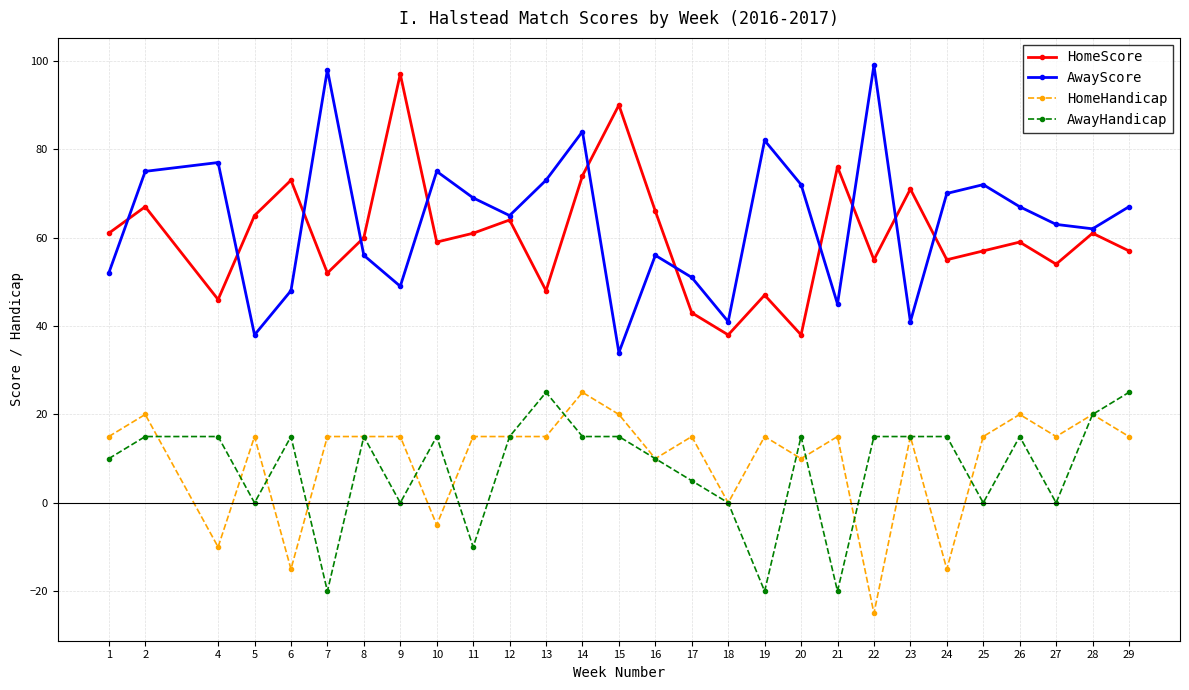

Reading left to right, transcribe all the data shown in this chart.

HomeScore: 61	67	46	65	73	52	60	97	59	61	64	48	74	90	66	43	38	47	38	76	55	71	55	57	59	54	61	57
AwayScore: 52	75	77	38	48	98	56	49	75	69	65	73	84	34	56	51	41	82	72	45	99	41	70	72	67	63	62	67
HomeHandicap: 15	20	-10	15	-15	15	15	15	-5	15	15	15	25	20	10	15	0	15	10	15	-25	15	-15	15	20	15	20	15
AwayHandicap: 10	15	15	0	15	-20	15	0	15	-10	15	25	15	15	10	5	0	-20	15	-20	15	15	15	0	15	0	20	25